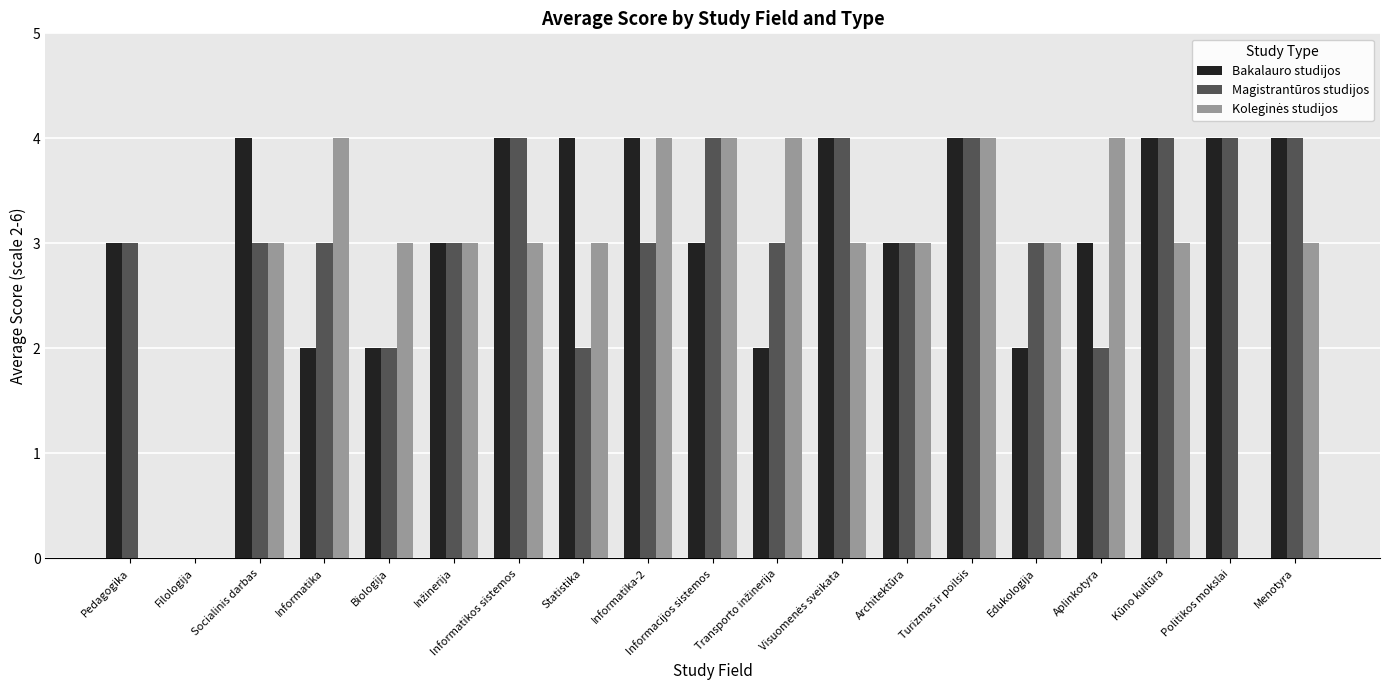

What is the total value across all series at Socialinis darbas?

10